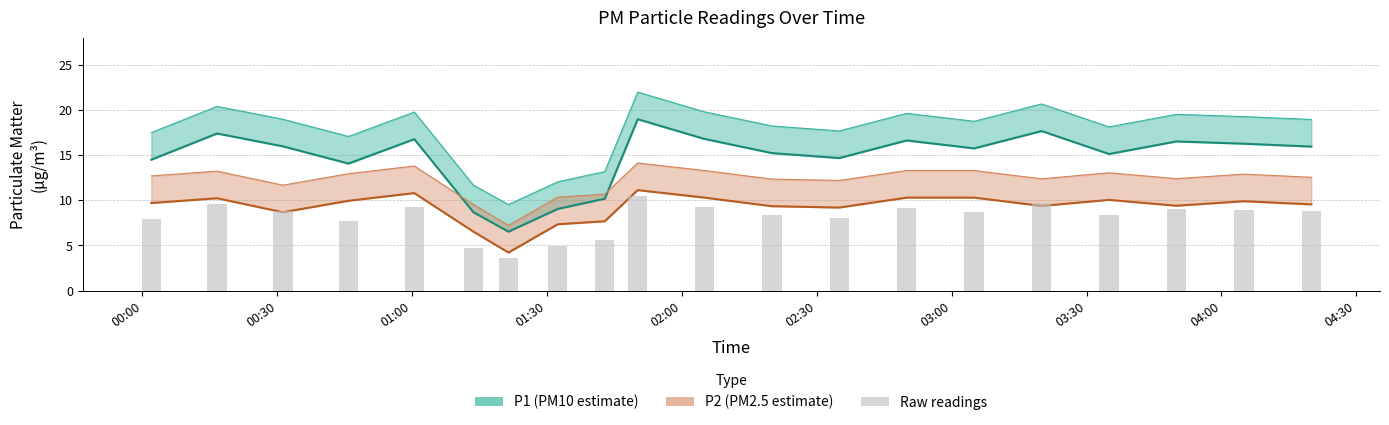

Is it true that P2 equals 12.6 at 17?

False